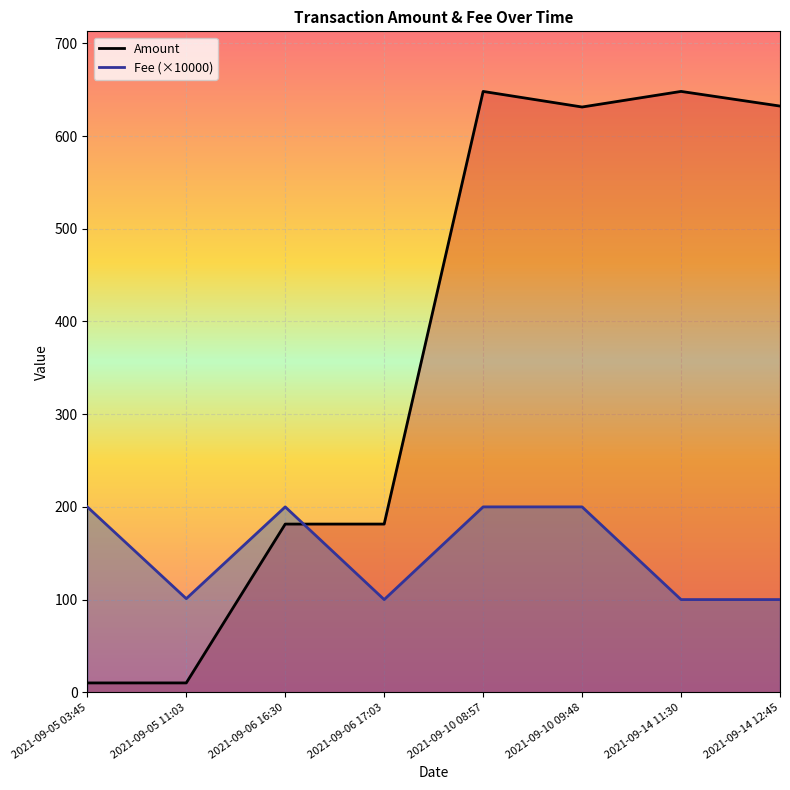

True or false: Fee and Amount intersect in this chart.

True